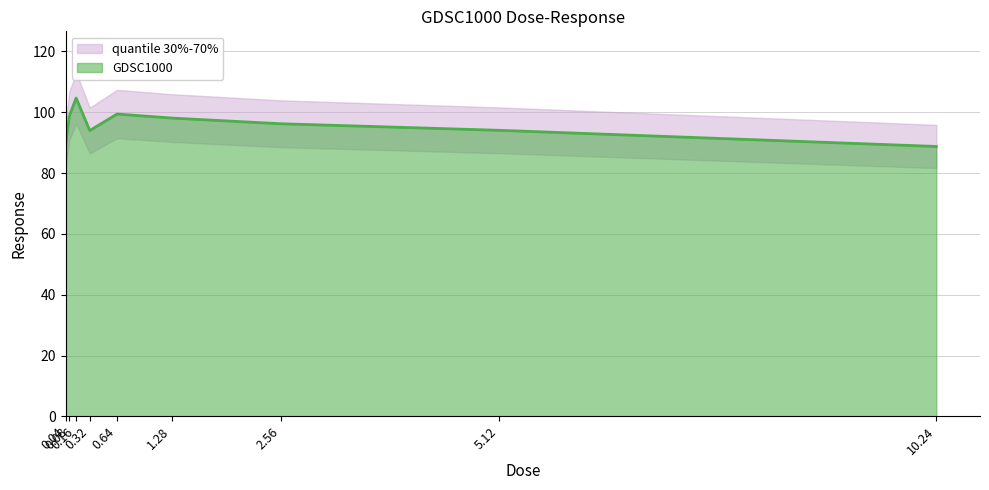

True or false: the data shows 98.8 at 0.08.

True